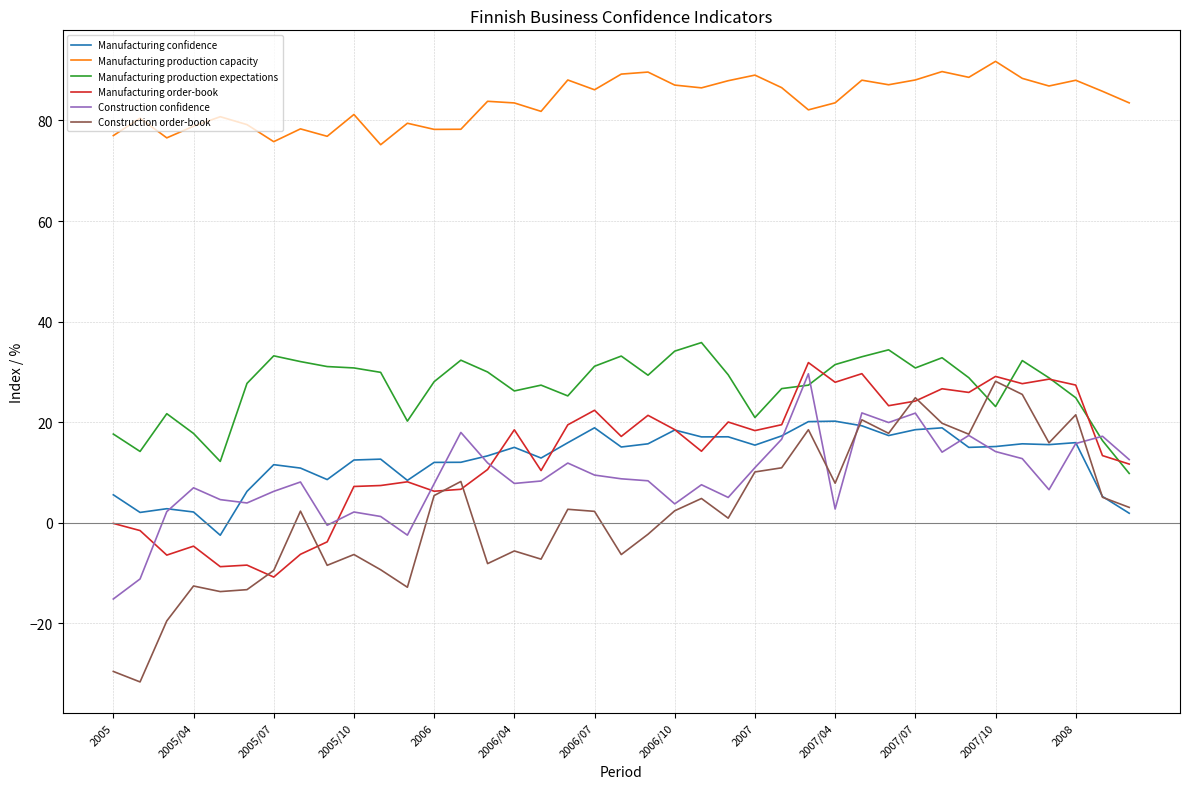

What is the sum of all Construction order-book values?

80.2